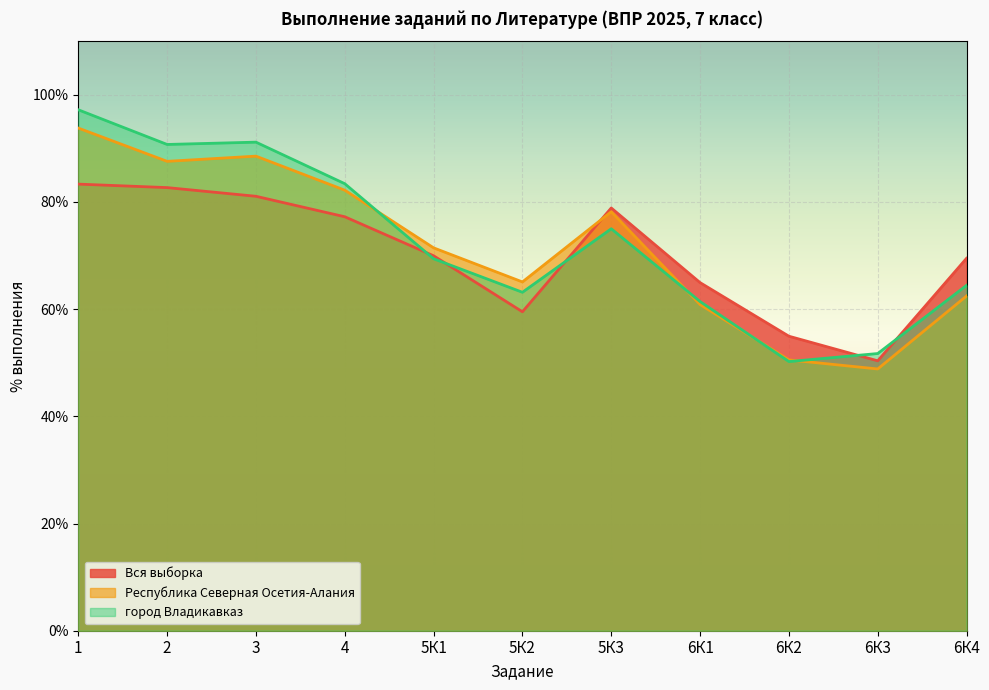

Rank the series by their average value, from highest to lowest.

город Владикавказ, Республика Северная Осетия-Алания, Вся выборка